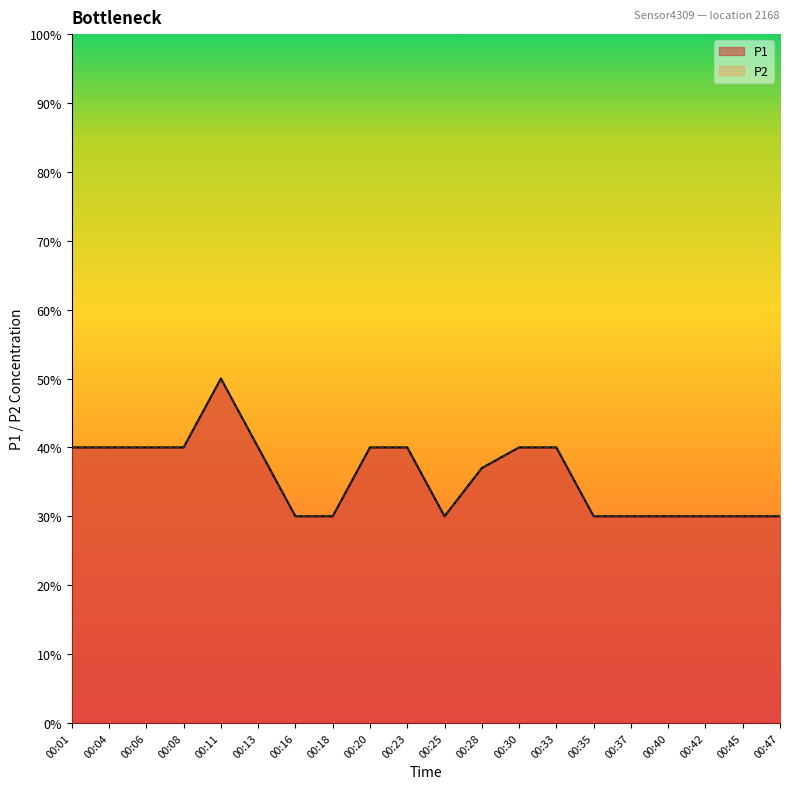

What is the difference between the second highest and second lowest values in the P1 series?

0.1